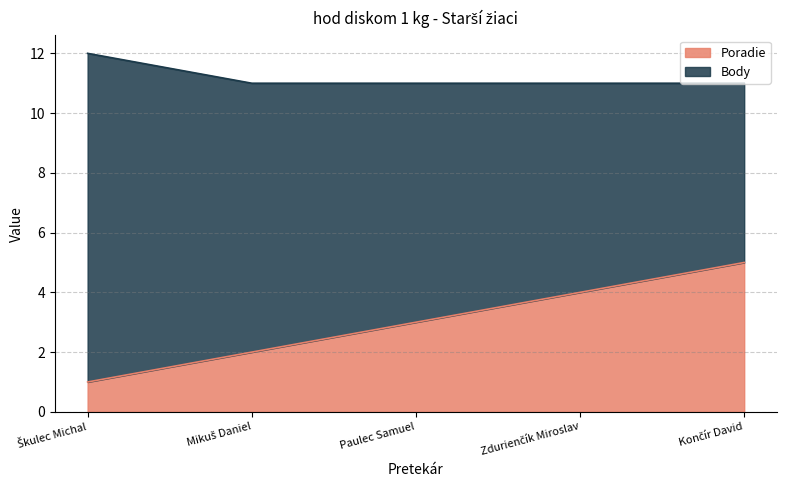

The chart shows a value of 0 at Škulec Michal. True or false?

False